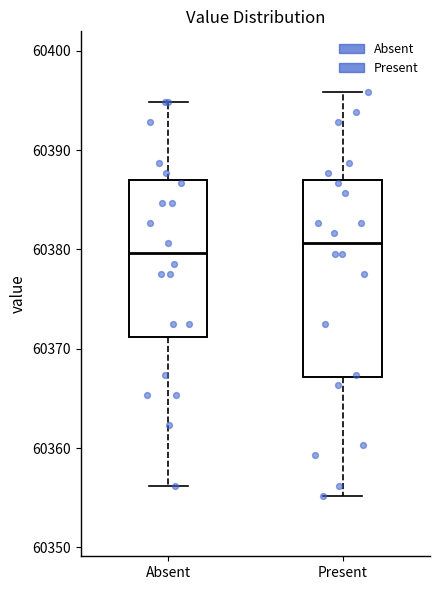

Which box's median line is the highest?

Present